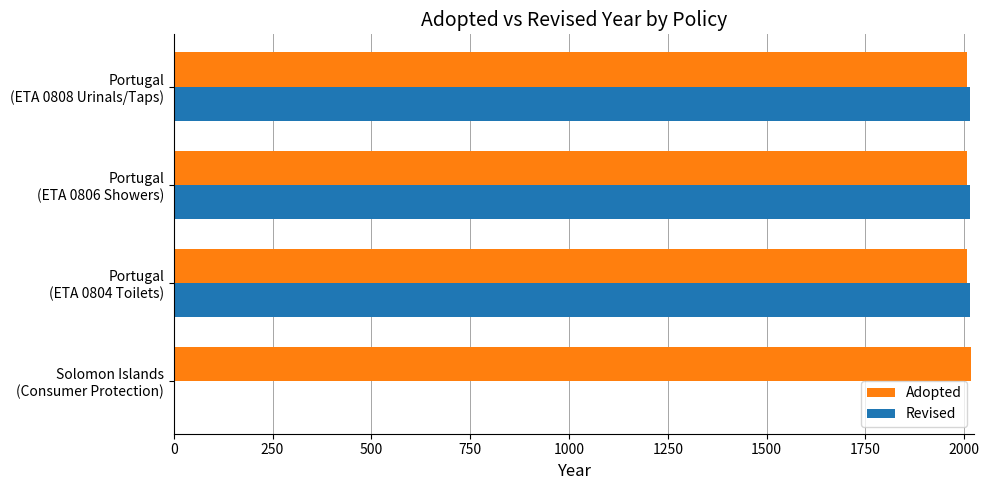

Which series has the largest total across all categories?

Adopted